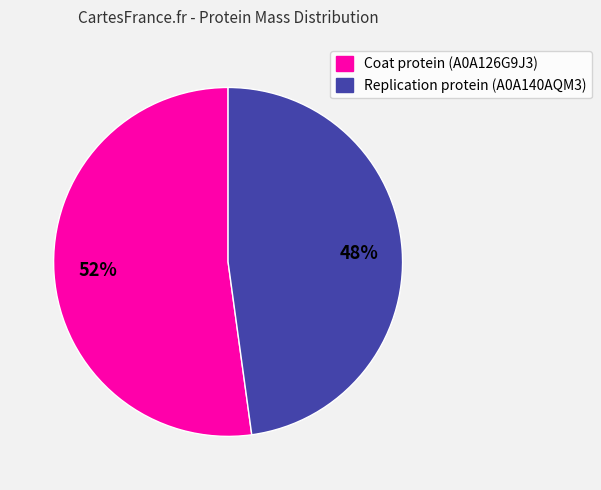

Count the number of slices in the pie.

2